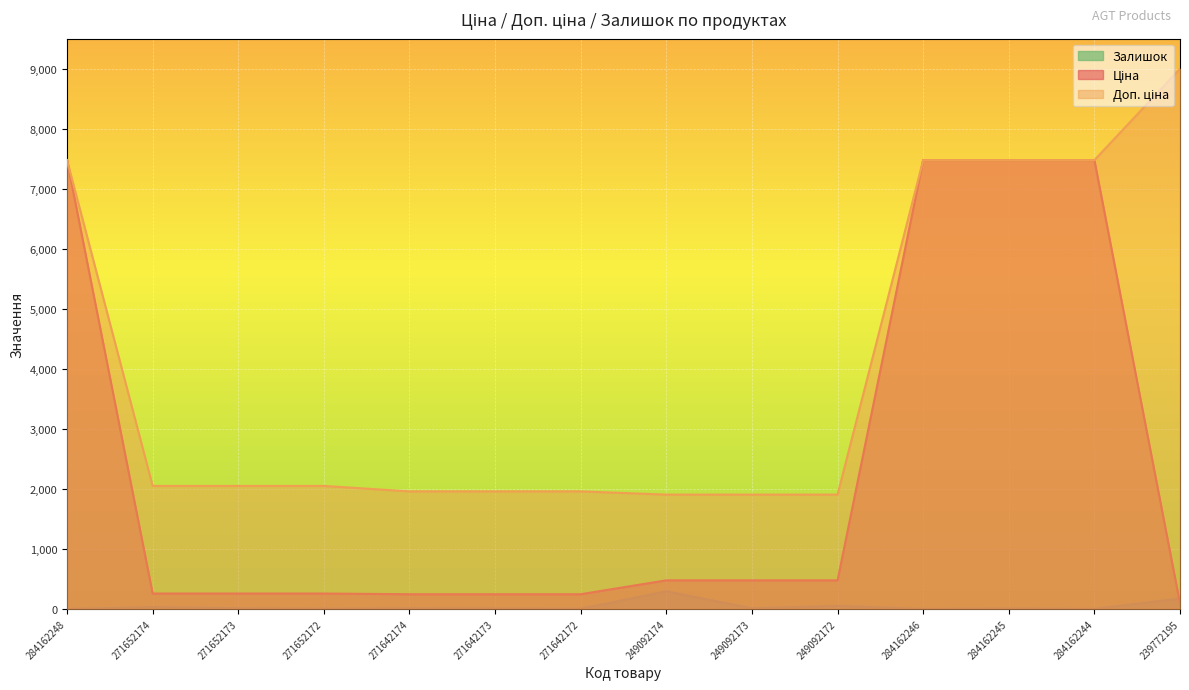

What is the difference between the second highest and minimum values in the Залишок series?

175.5